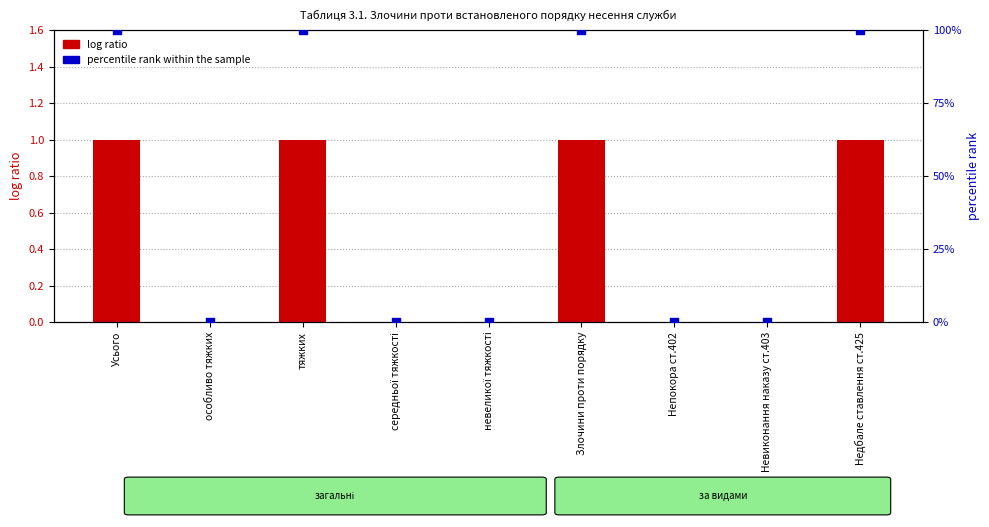

What are all the series names shown in the legend?

log ratio, percentile rank within the sample